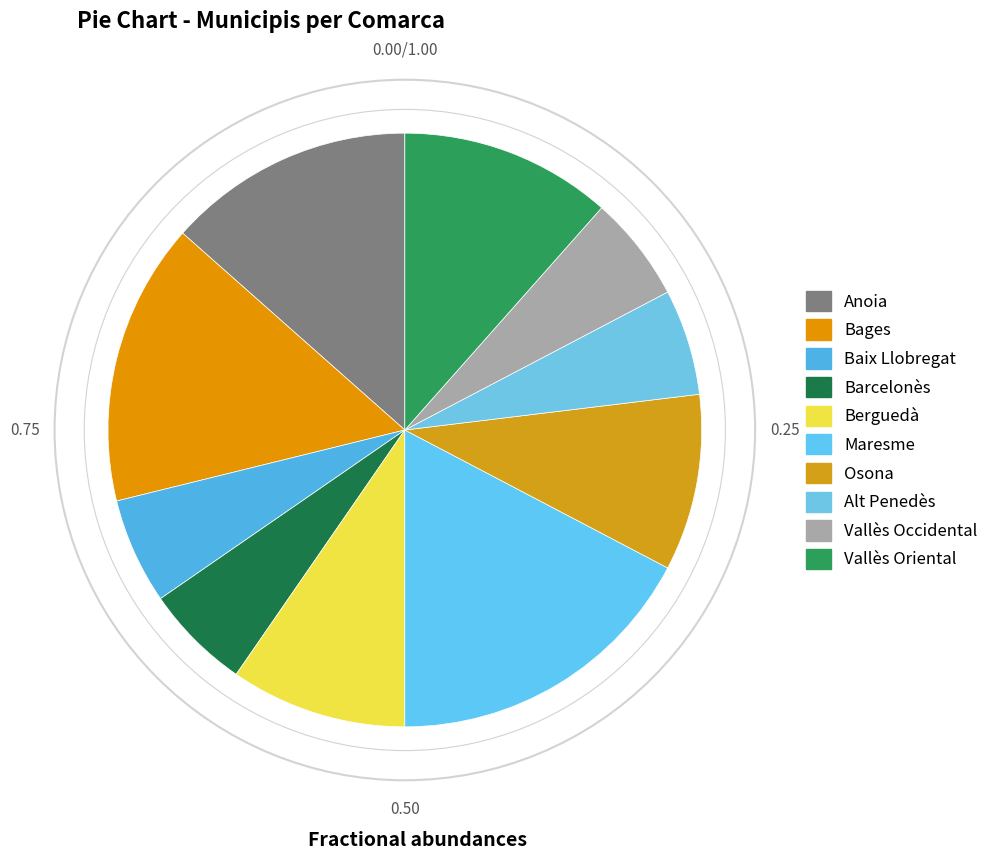

Rank the categories by value from highest to lowest.

Maresme, Bages, Anoia, Vallès Oriental, Berguedà, Osona, Baix Llobregat, Barcelonès, Alt Penedès, Vallès Occidental